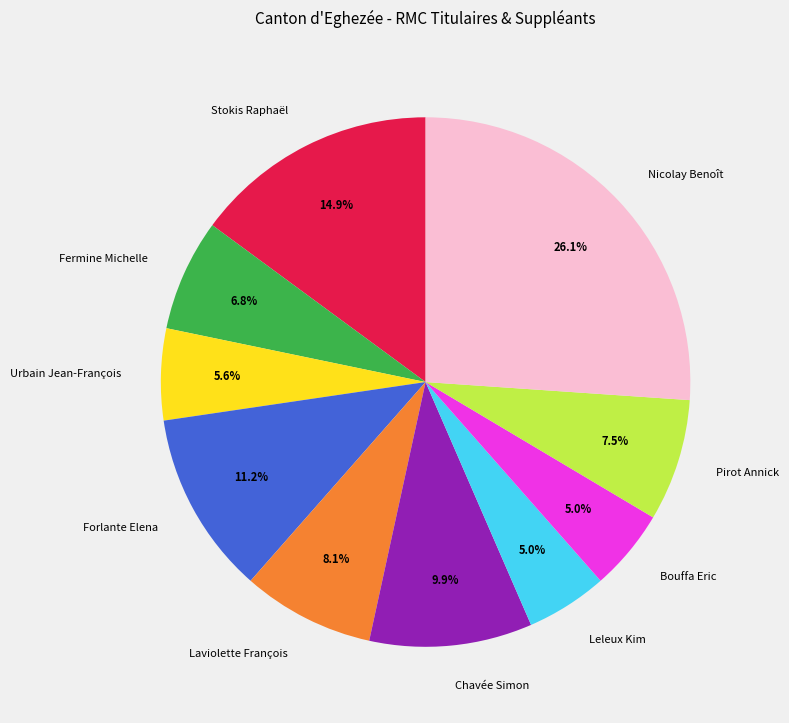

True or false: Bouffa Eric accounts for 5% of the total.

True